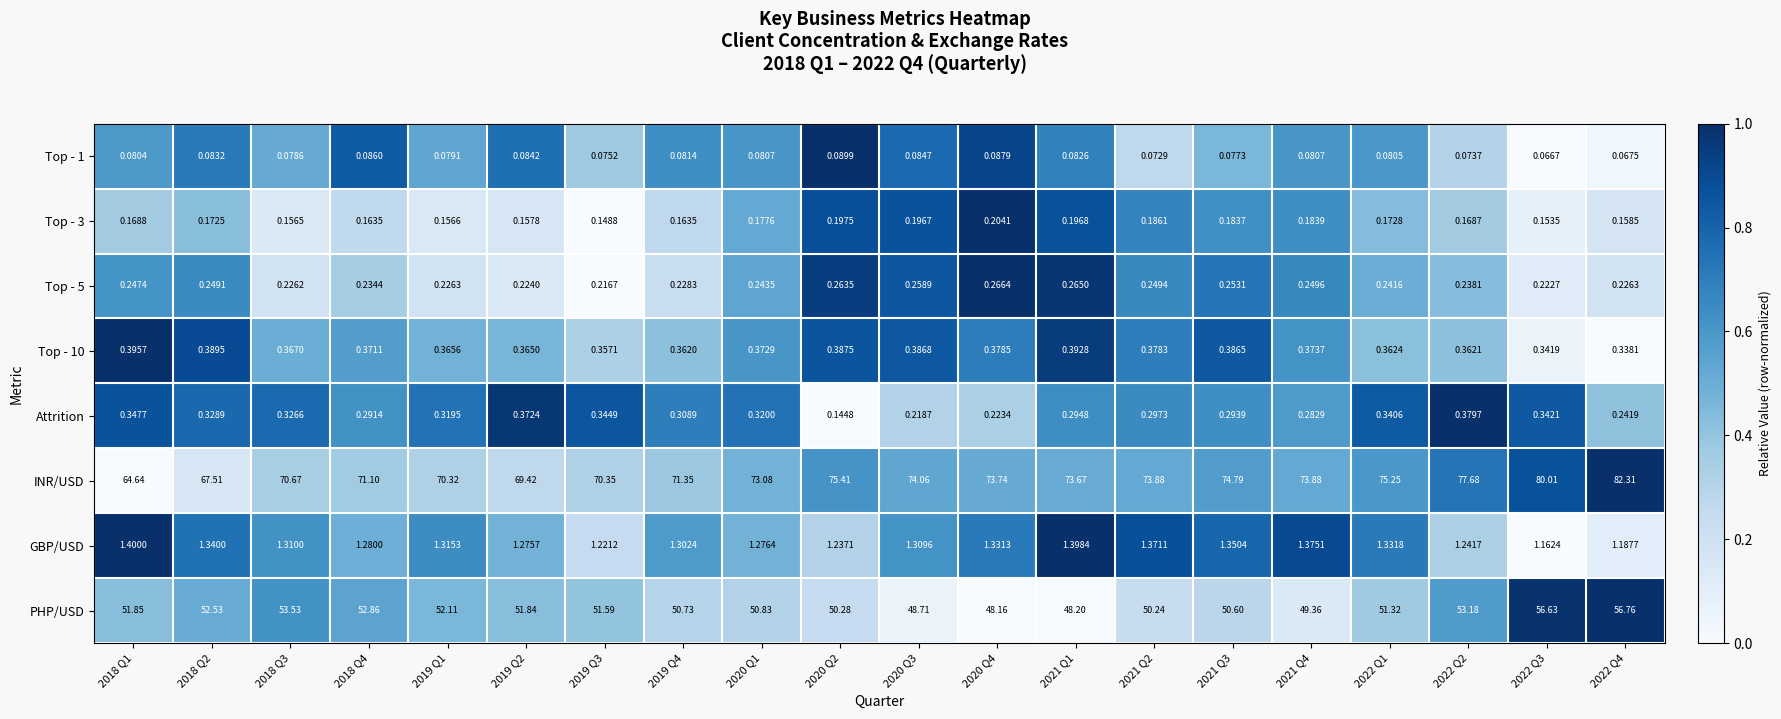

Which series has the largest range (max minus min)?

INR/USD